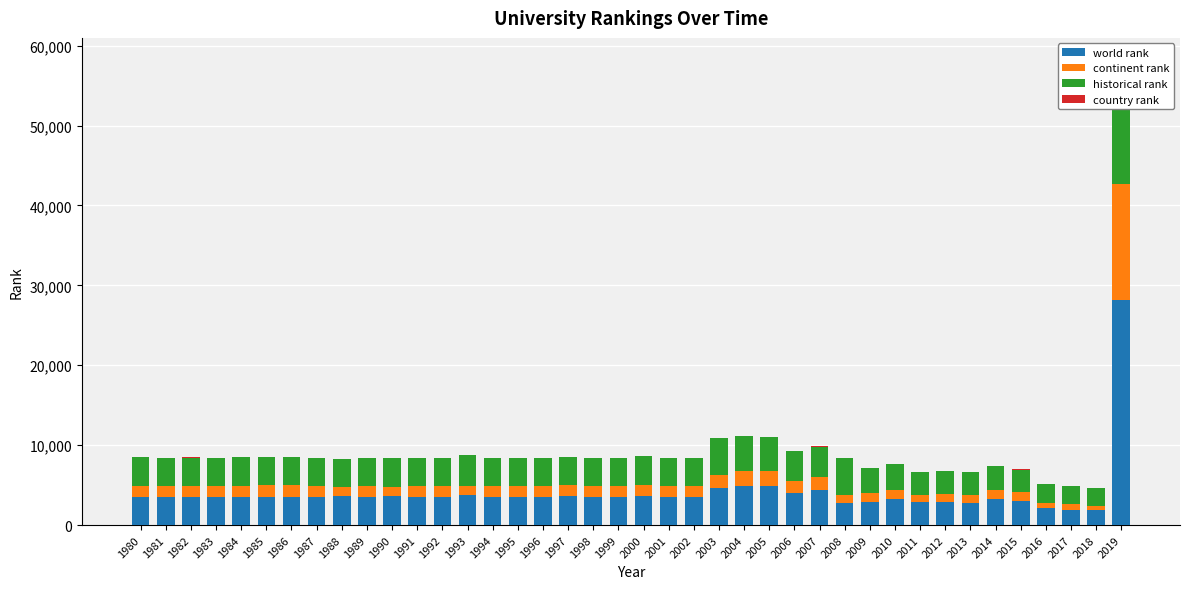

At which label does continent rank first exceed 1379?

1980